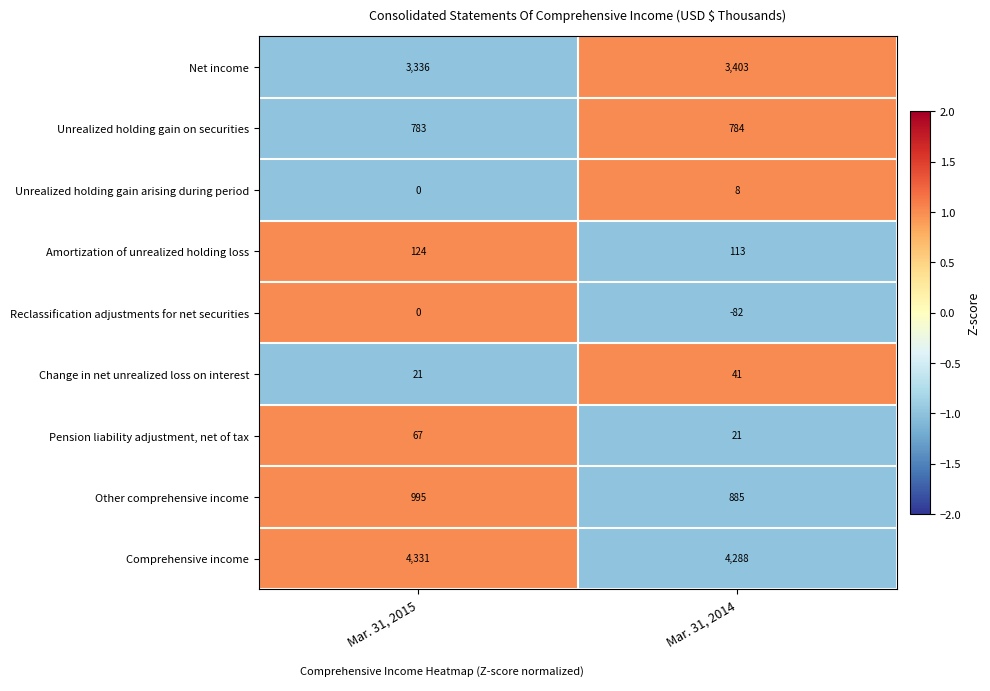

How many categories are shown in the chart?

2